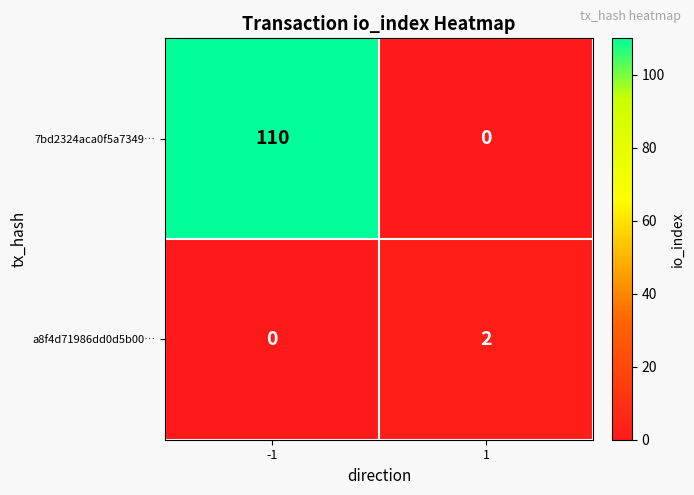

What is the difference between the maximum and minimum values in the 7bd2324aca0f5a7349… series?

110